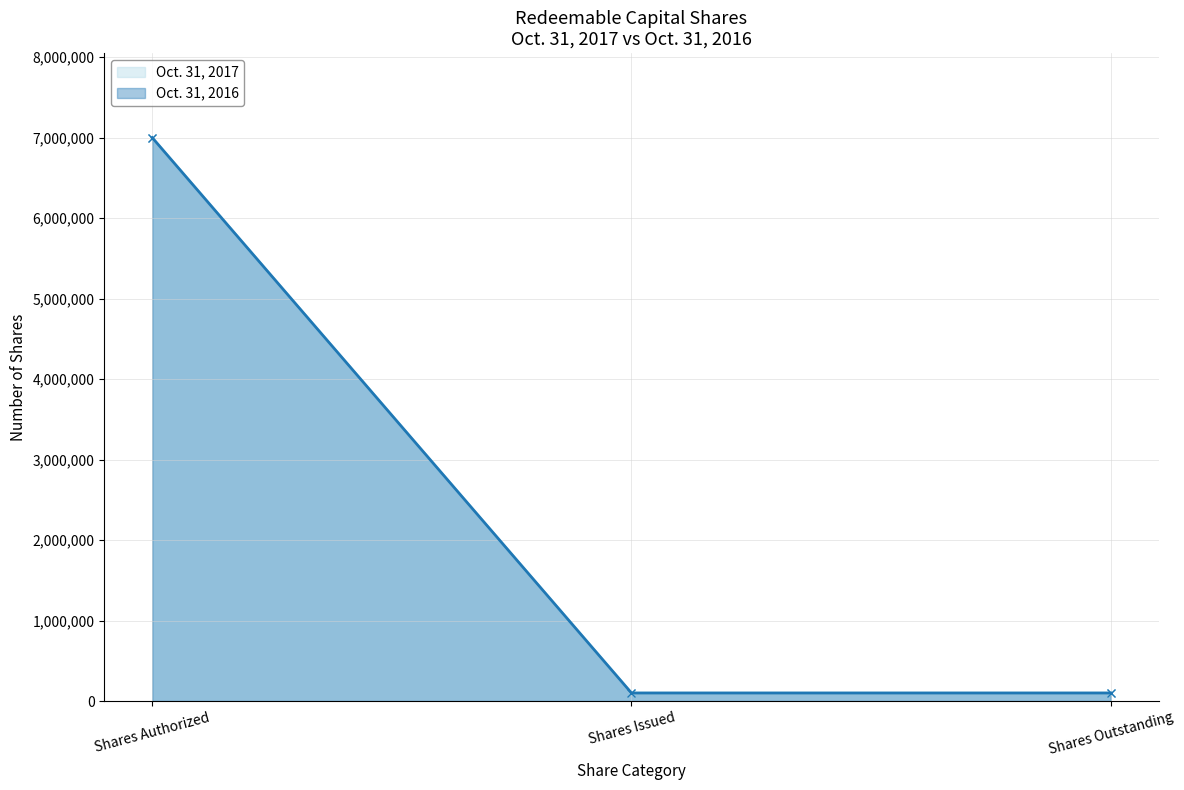

Rank the series by their maximum value, from lowest to highest.

Oct. 31, 2017 line, Oct. 31, 2016 line